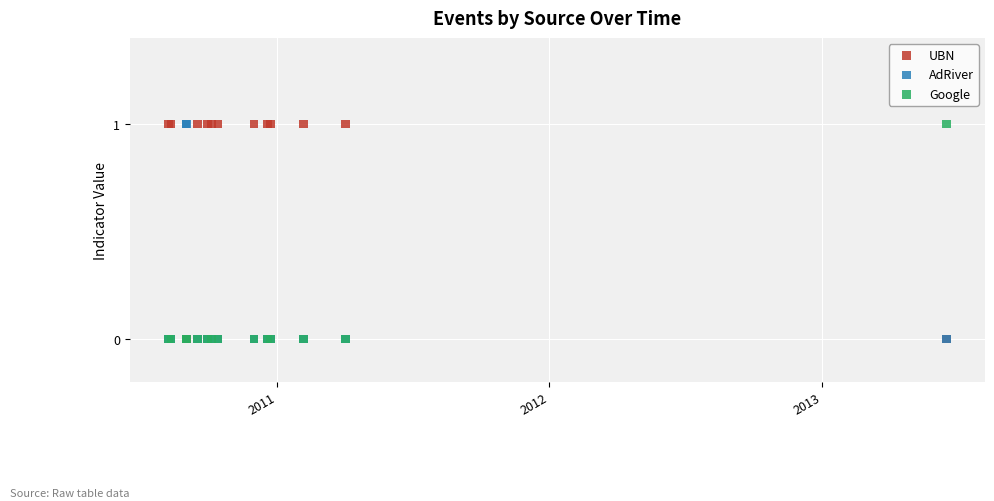

What are all the series names shown in the legend?

UBN, AdRiver, Google